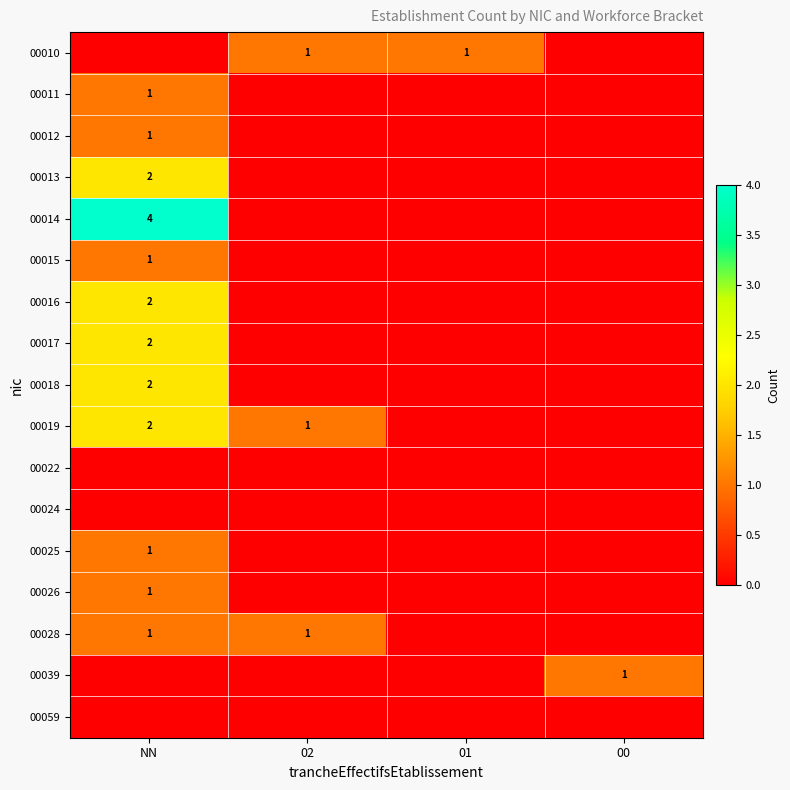

What is the sum of the 00026 values at NN and 01?

1.0